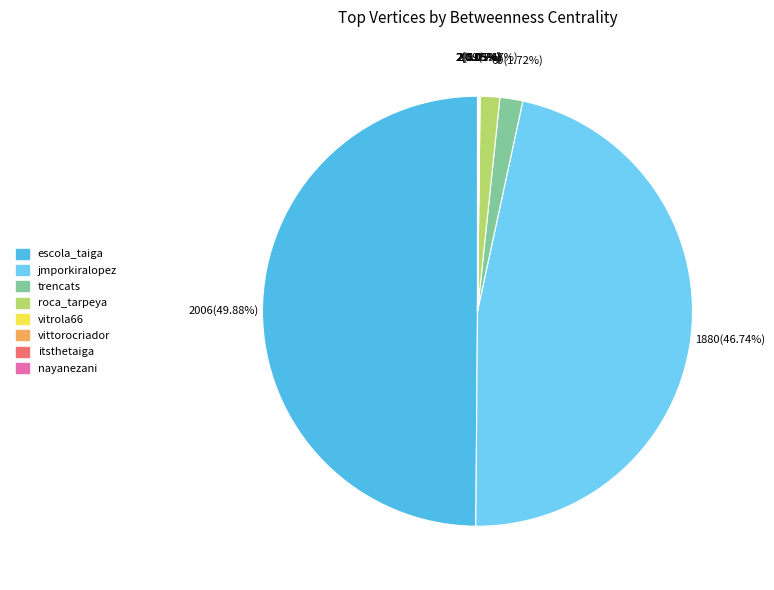

Does jmporkiralopez account for over 50% of the chart?

No